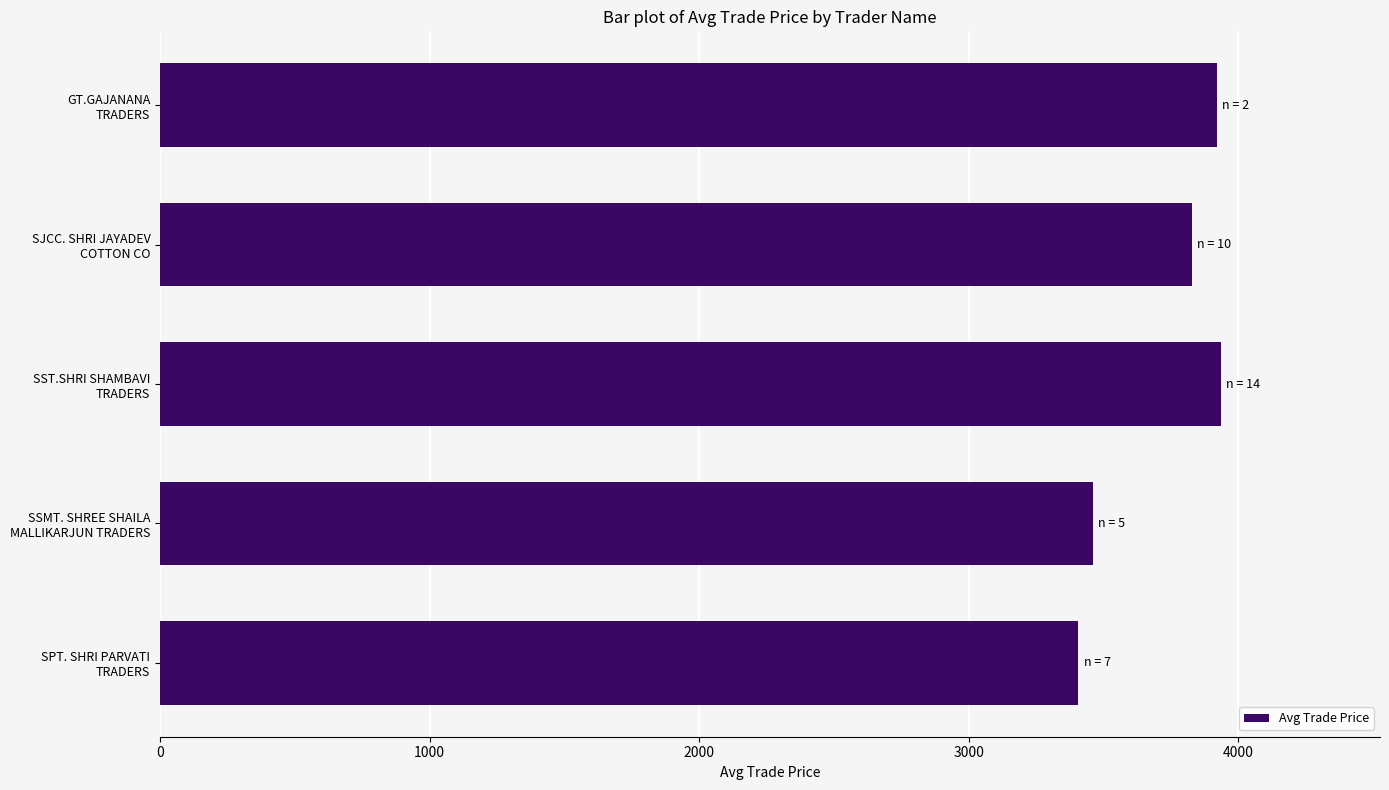

What is the difference between the maximum and minimum values?

528.5